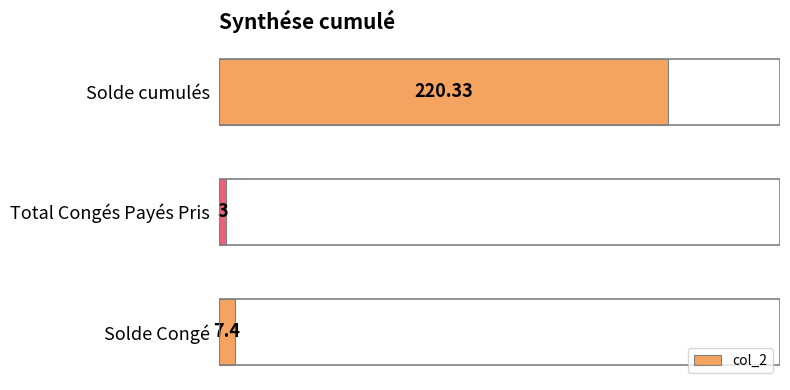

Are the bars grouped side by side (vs. stacked)?

No